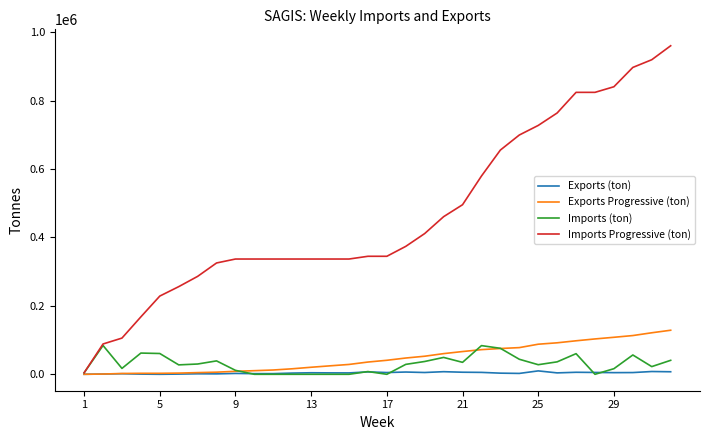

Which series has the widest spread of values?

Imports Progressive (ton)